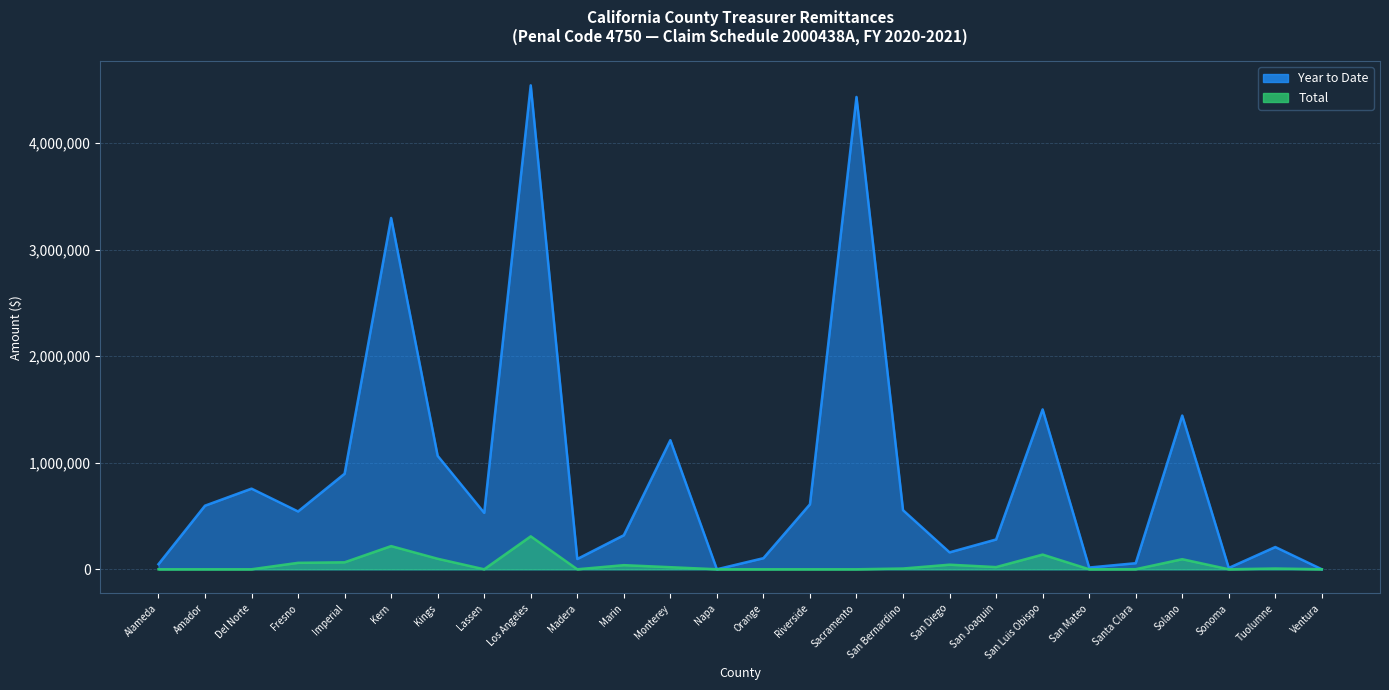

How many categories are shown in the chart?

26